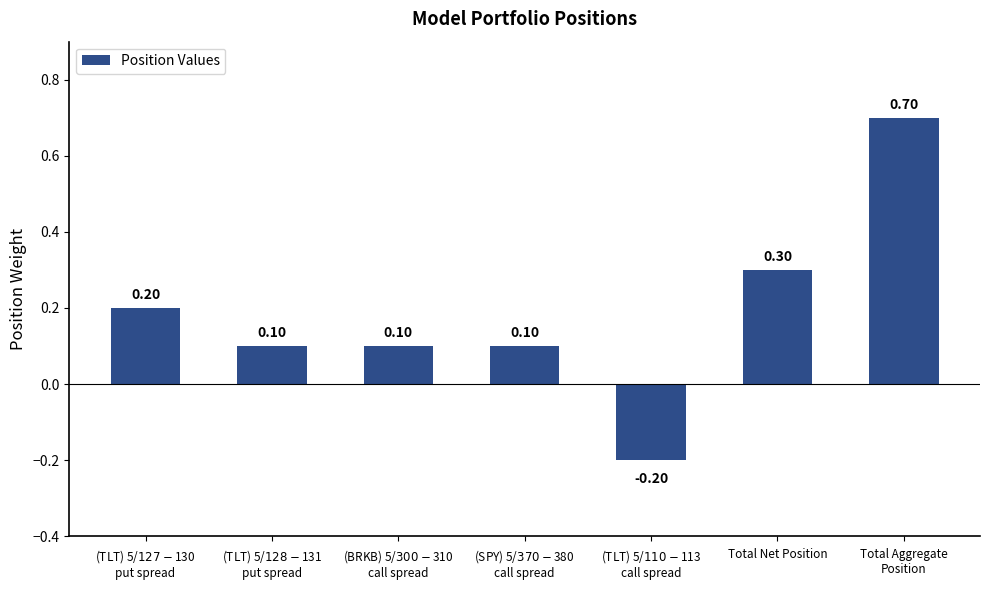

True or false: the data shows 0.1 at (BRKB) 5/$300-$310
call spread.

True